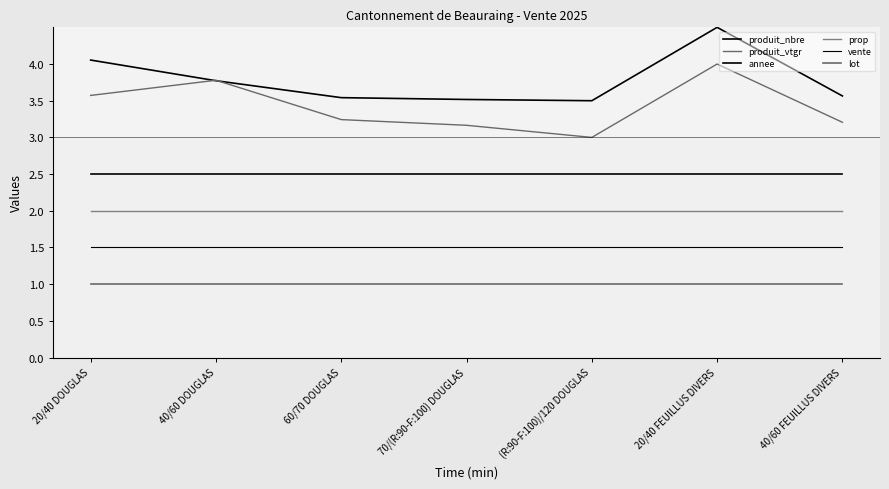

How many lines are shown in the chart?

6